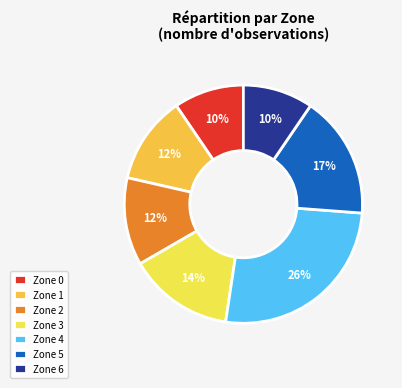

How many segments does this pie chart have?

7